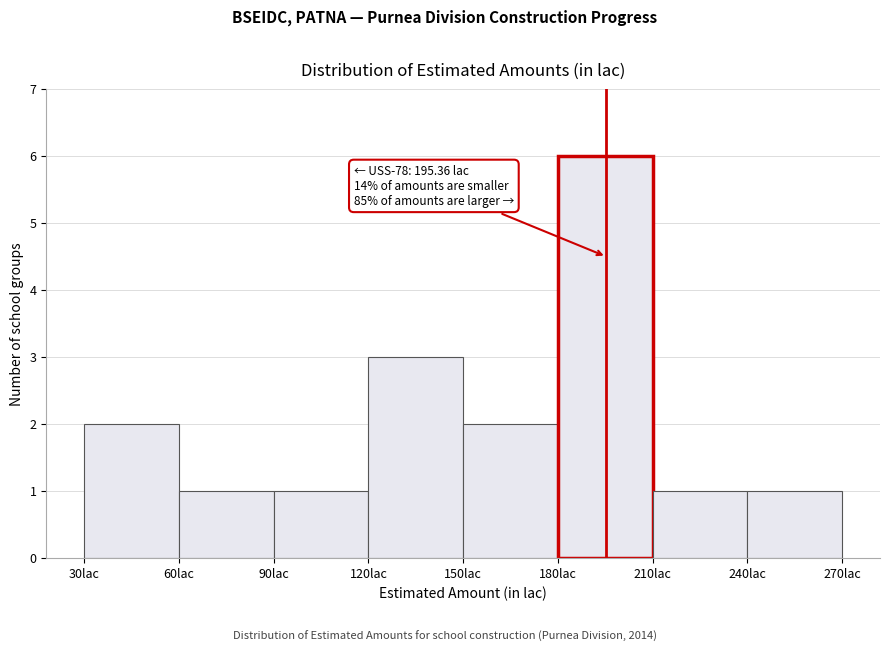

Over which range of the x-axis is the bar tallest?

180 to 210